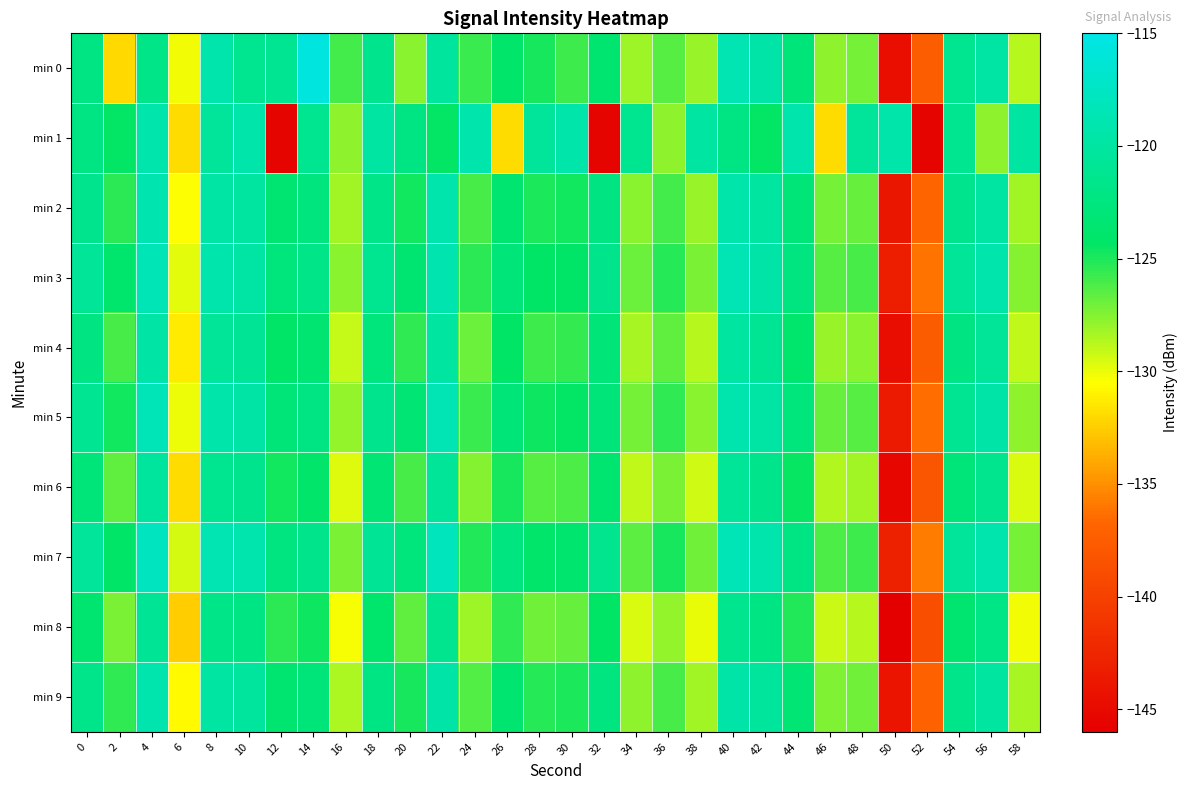

How many categories are shown in the chart?

30